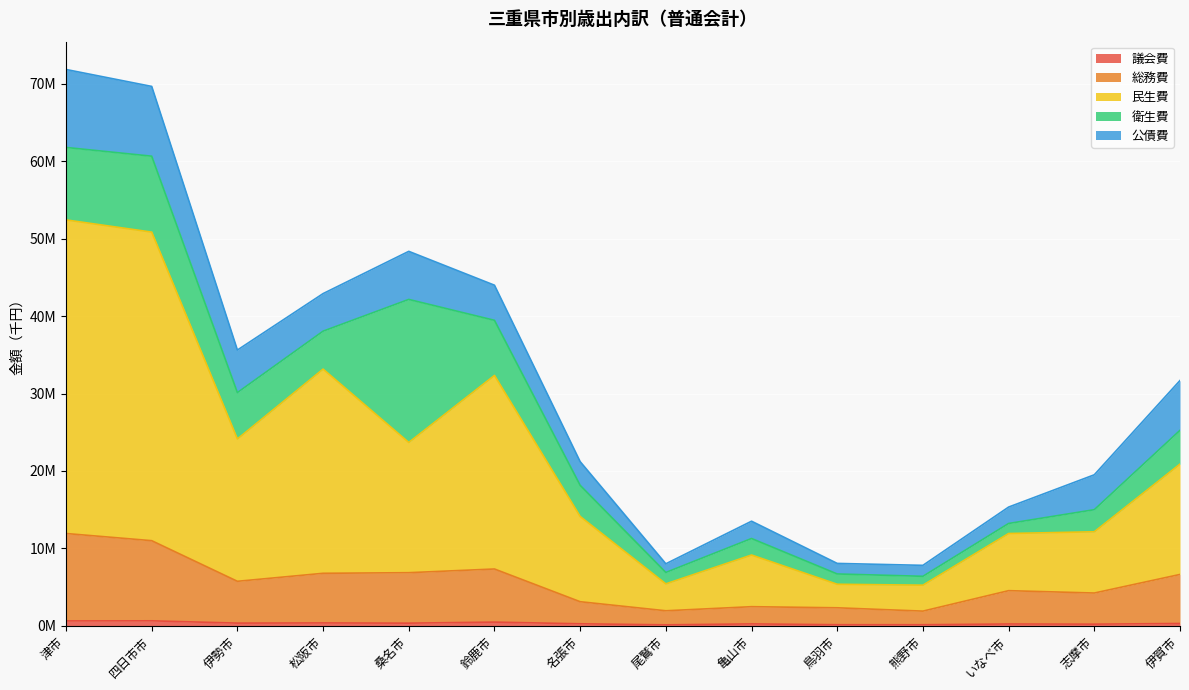

Between 鈴鹿市 and 熊野市, which series saw the biggest shift?

民生費